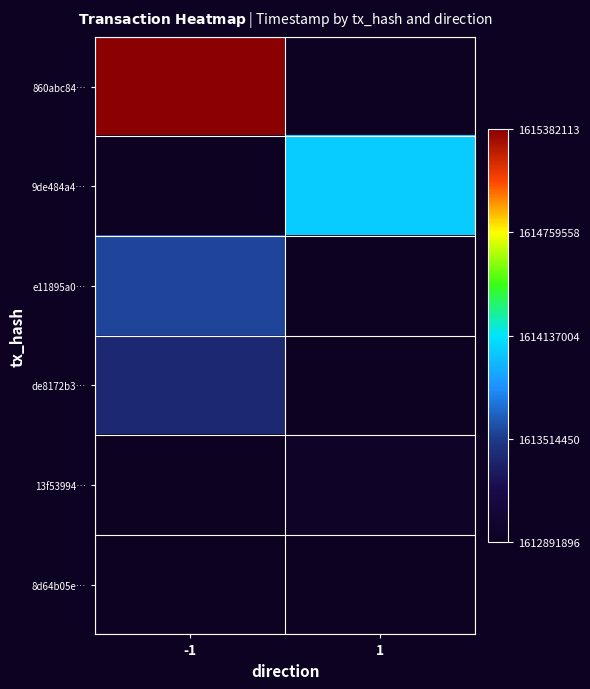

Rank the categories by e11895a0… value from highest to lowest.

-1, 1